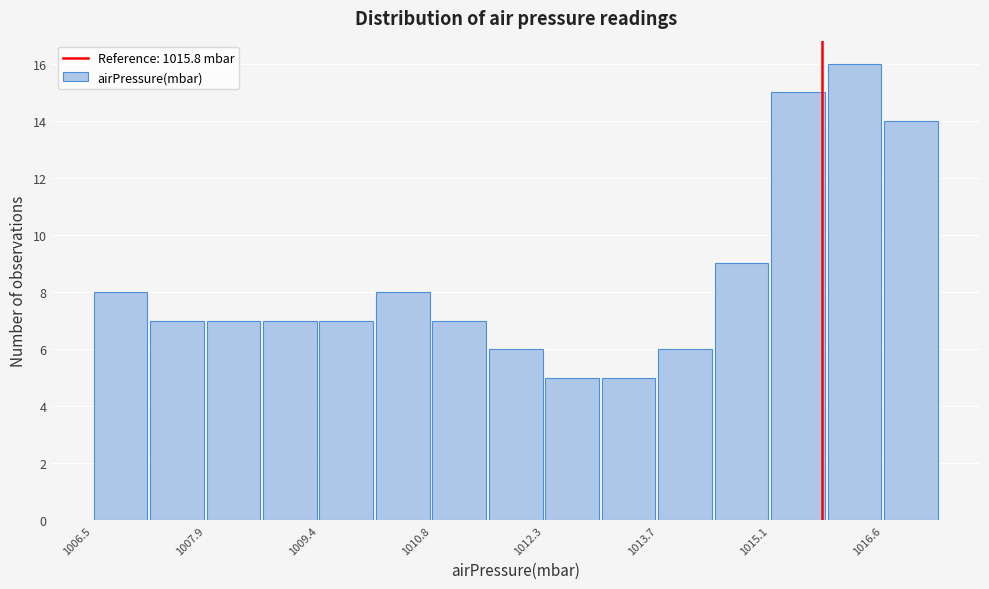

Read against the x-axis, roughly where is the centre of the tallest bar?

1016.2